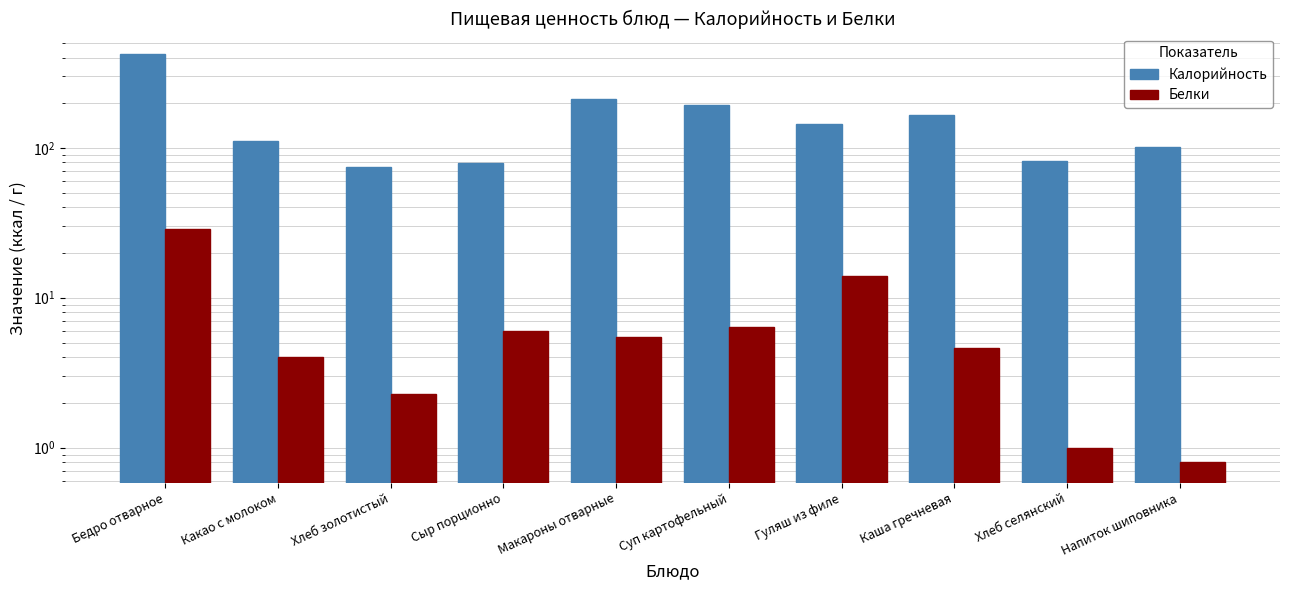

Is the value of Калорийность at Макароны отварные greater than the value of Белки at Хлеб селянский?

Yes